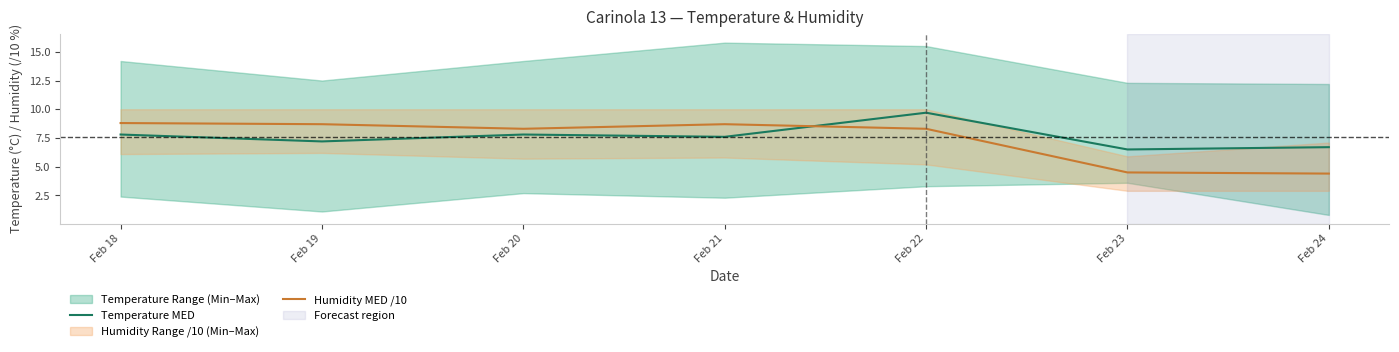

The value of Humidity MED /10 at Feb 21 is 8.7. True or false?

True